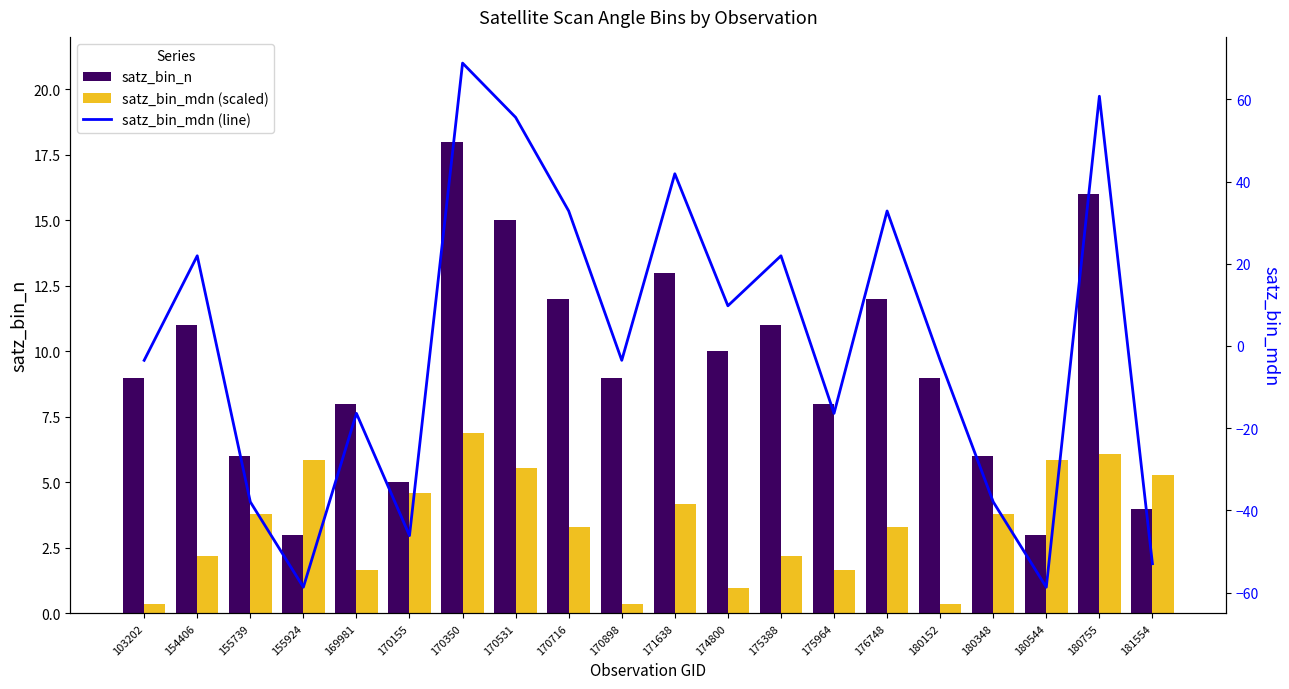

Reading left to right, transcribe all the data shown in this chart.

satz_bin_n: 103202=9.0	154406=11.0	155739=6.0	155924=3.0	169981=8.0	170155=5.0	170350=18.0	170531=15.0	170716=12.0	170898=9.0	171638=13.0	174800=10.0	175388=11.0	175964=8.0	176748=12.0	180152=9.0	180348=6.0	180544=3.0	180755=16.0	181554=4.0
satz_bin_mdn (scaled): 103202=0.3	154406=2.2	155739=3.8	155924=5.9	169981=1.6	170155=4.6	170350=6.9	170531=5.6	170716=3.3	170898=0.3	171638=4.2	174800=1.0	175388=2.2	175964=1.6	176748=3.3	180152=0.3	180348=3.8	180544=5.9	180755=6.1	181554=5.3
satz_bin_mdn (line): 103202=-3.5	154406=21.9	155739=-37.9	155924=-58.7	169981=-16.4	170155=-46.1	170350=68.8	170531=55.6	170716=32.8	170898=-3.5	171638=41.9	174800=9.8	175388=21.9	175964=-16.4	176748=32.8	180152=-3.5	180348=-37.9	180544=-58.7	180755=60.7	181554=-53.0